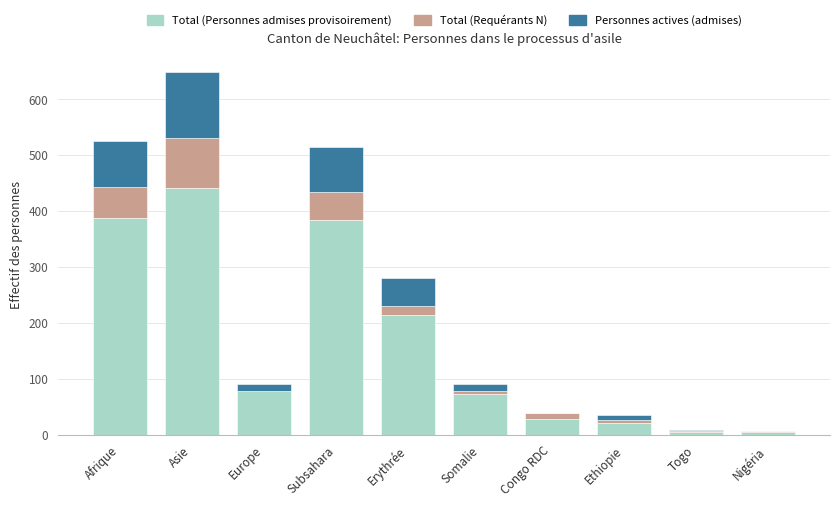

Which category has the highest value in the Total (Personnes admises provisoirement) series?

Asie